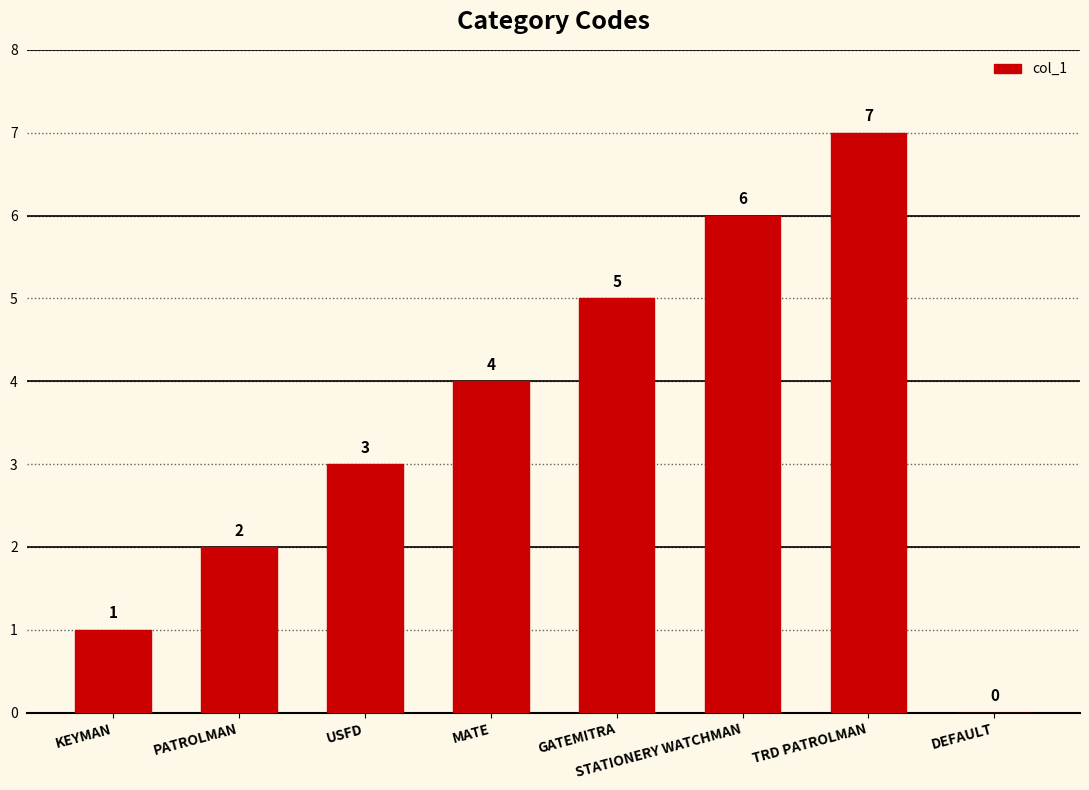

The value at KEYMAN is 1. True or false?

True